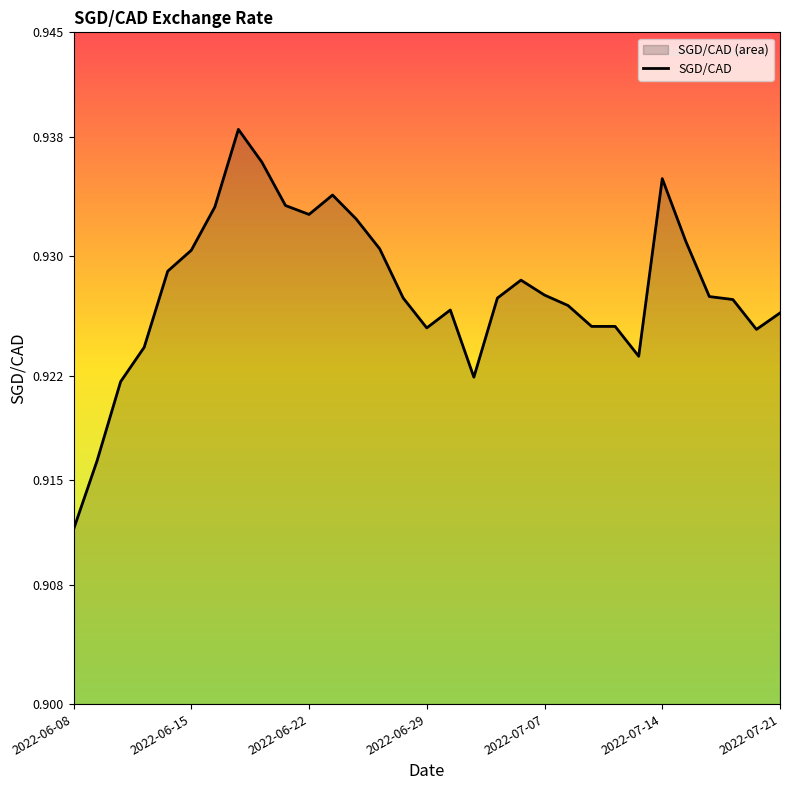

True or false: the data shows 1.2 at 2022-06-08.

False